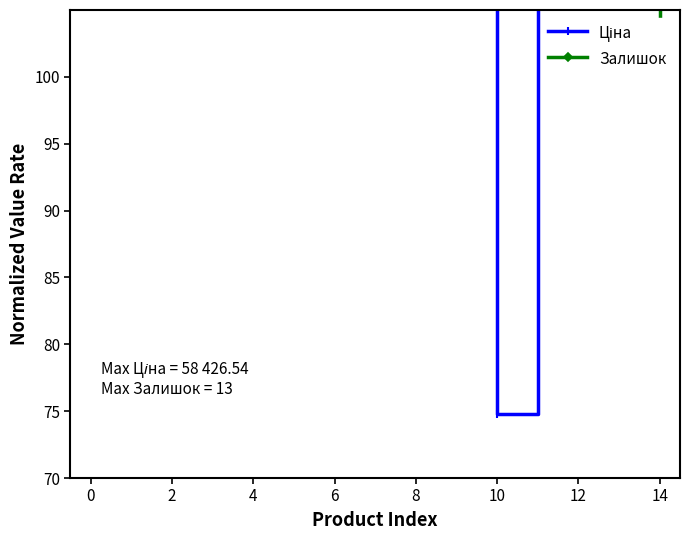

Reading left to right, list all the values displayed in this chart.

Ціна: 145.4	145.4	145.4	145.4	145.4	121.5	153.7	153.7	153.7	153.7	74.8	121.9	121.9	121.9	121.9
Залишок: 170.0	170.0	170.0	170.0	170.0	170.0	134.1	159.7	123.8	154.6	108.5	113.6	113.6	170.0	103.3